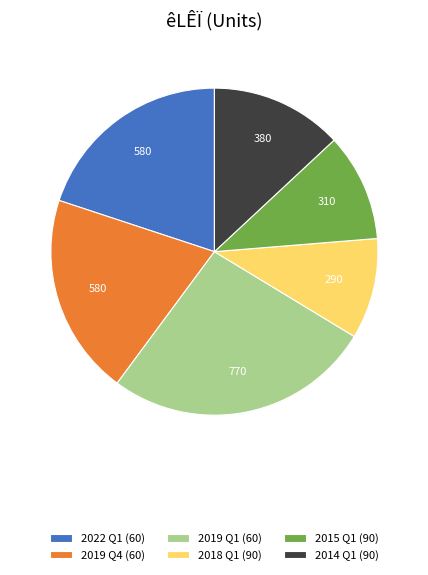

Is 2014 Q1 (90) the majority of the pie?

No